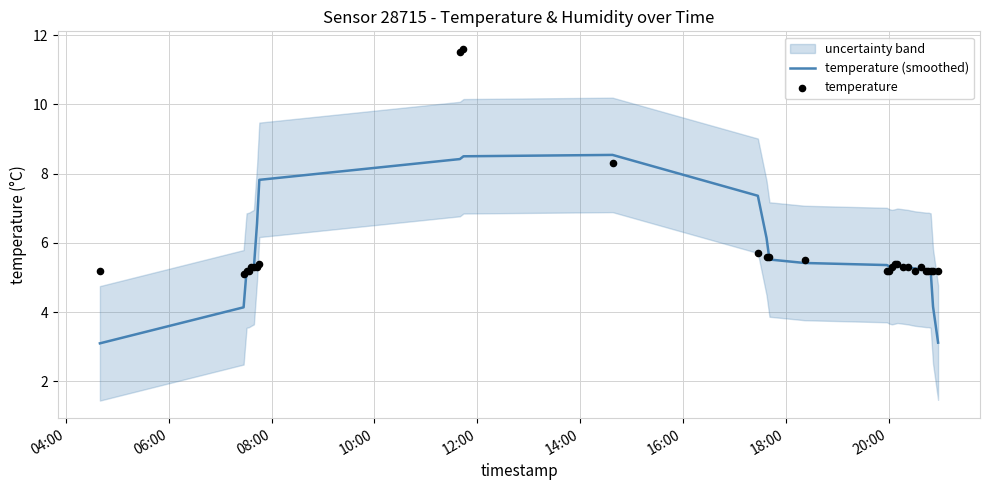

What is the lowest value of the temperature (smoothed) series?

3.1